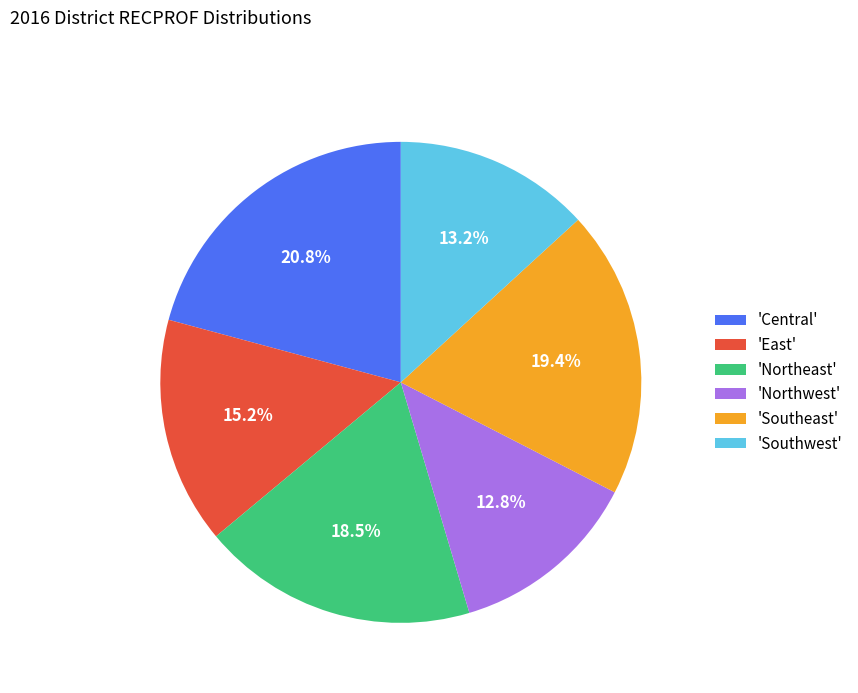

Is there a majority slice in this chart?

No